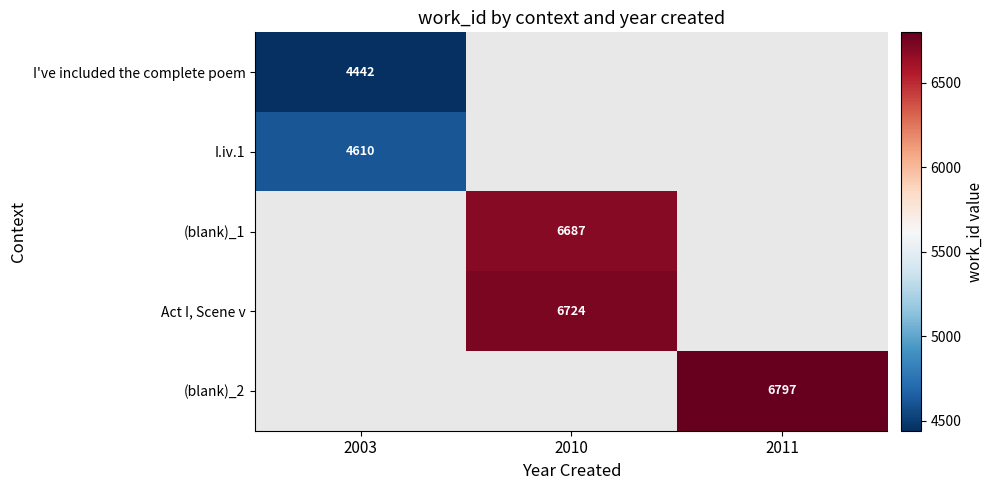

How many series are shown in this chart?

5